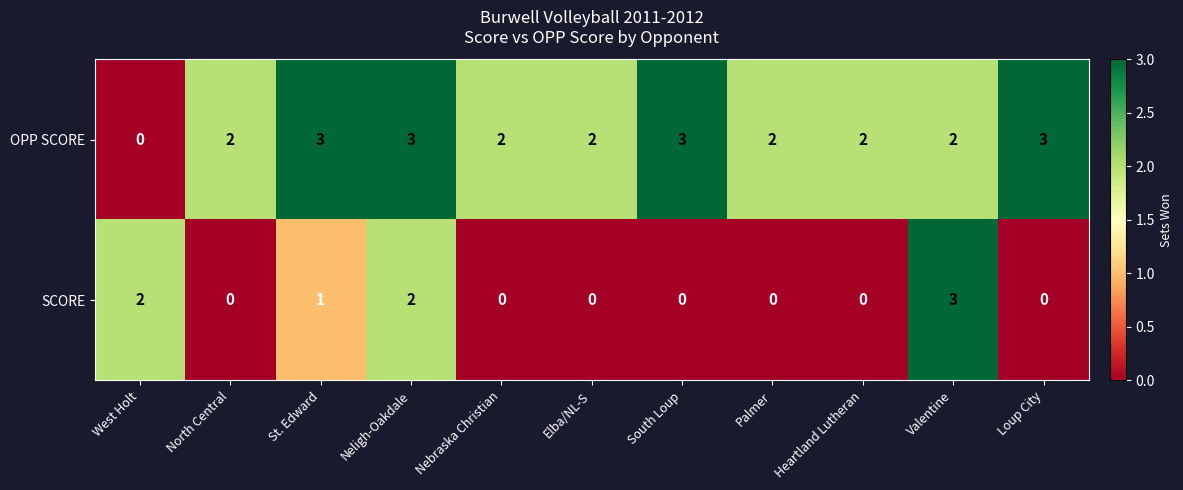

How many distinct data groups are displayed?

2